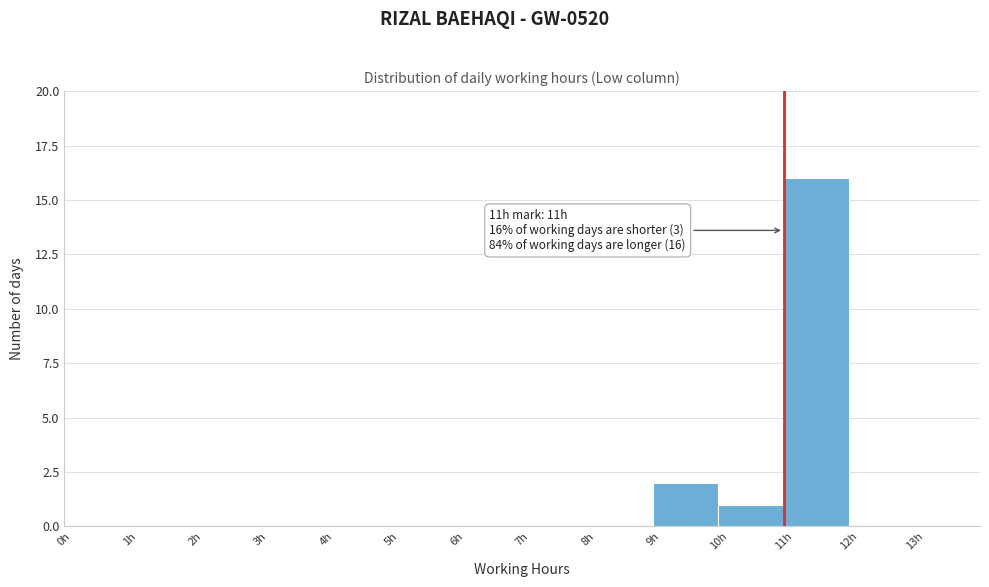

Over which range of the x-axis is the bar tallest?

11 to 12